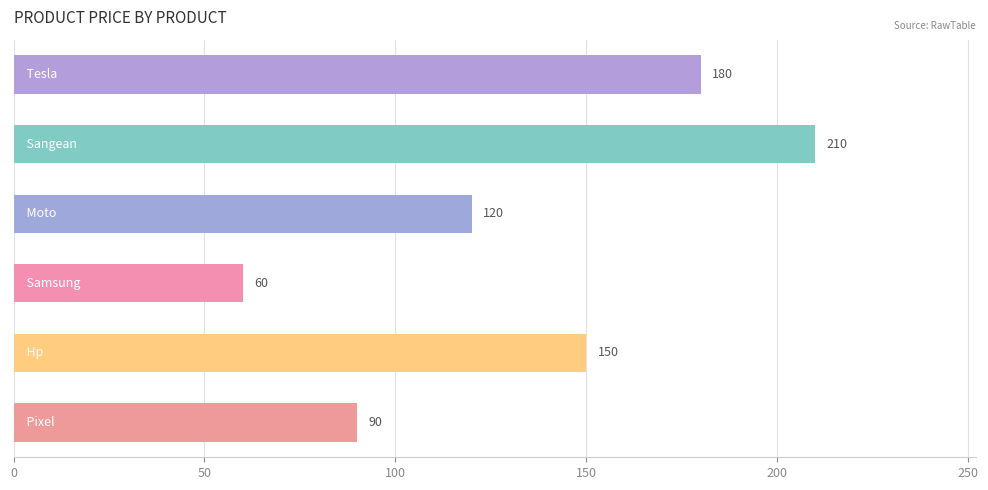

What is the difference between the maximum and minimum values?

150